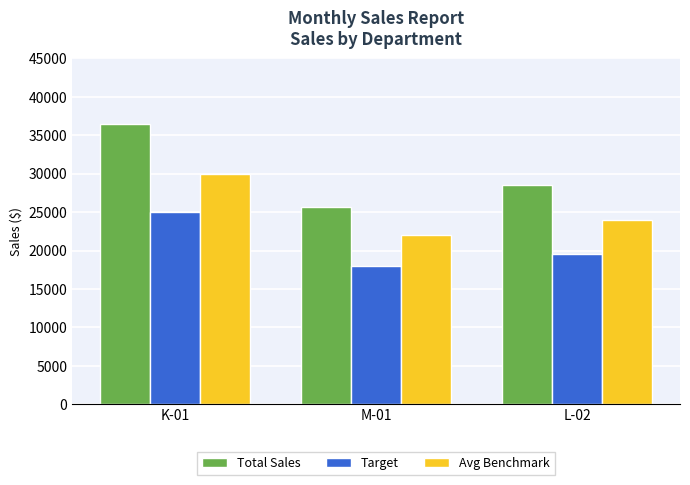

What position from the right is M-01?

2